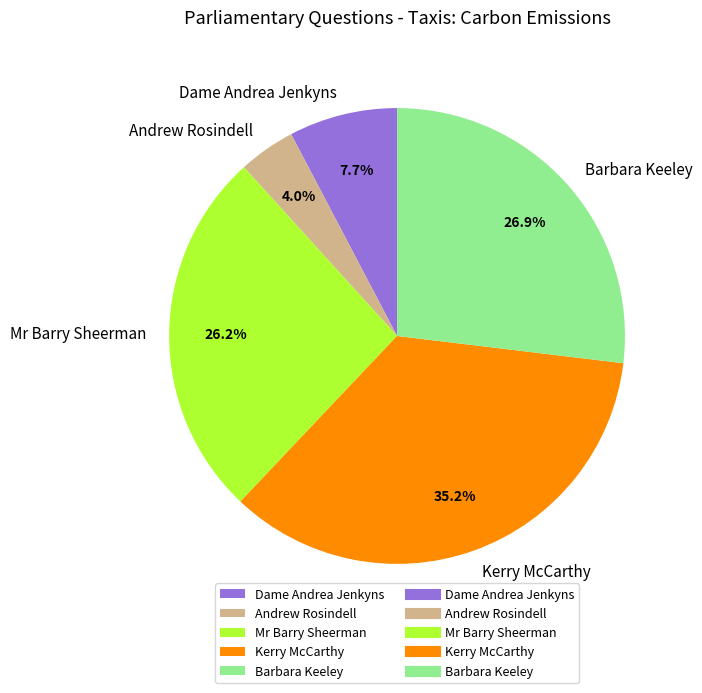

What is the largest slice in the pie chart?

Kerry McCarthy